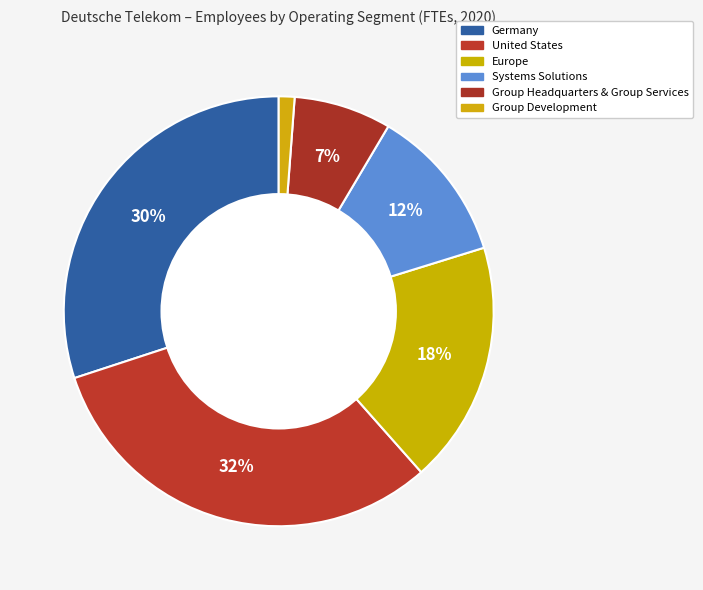

To the nearest percent, what is the difference between the Group Development and Systems Solutions slice percentages?

11%